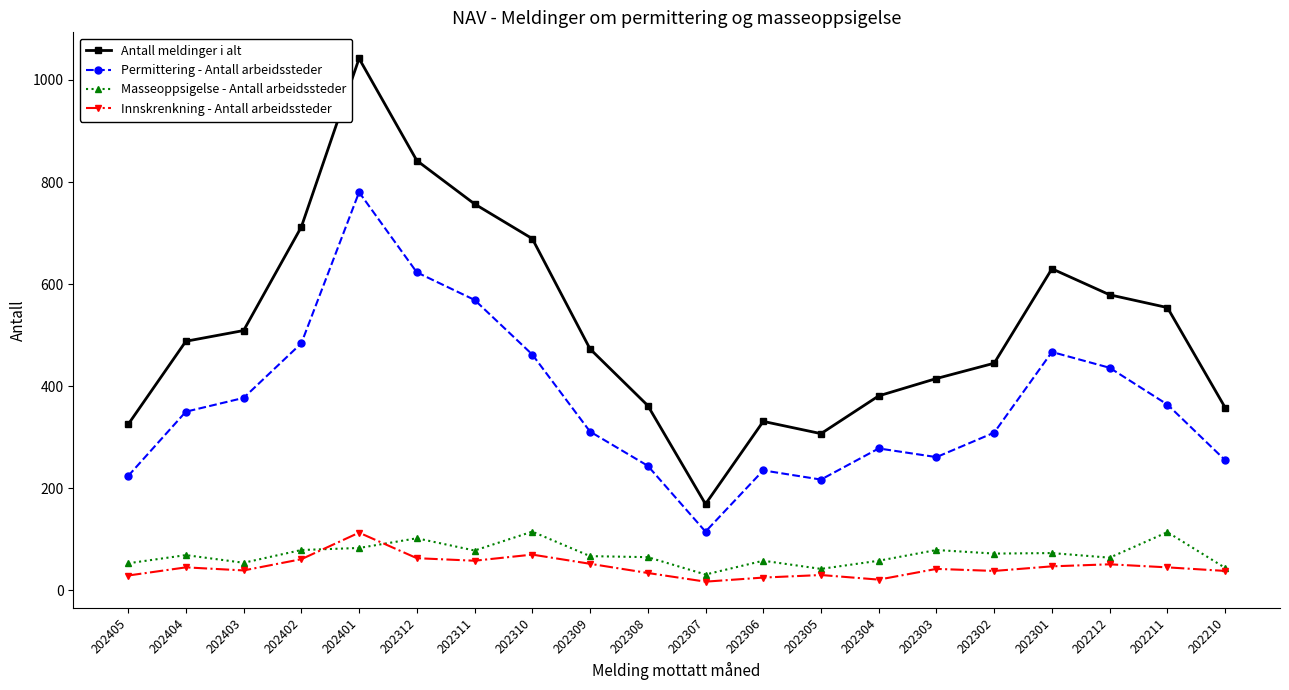

True or false: Antall meldinger i alt and Innskrenkning - Antall arbeidssteder cross at least once.

False